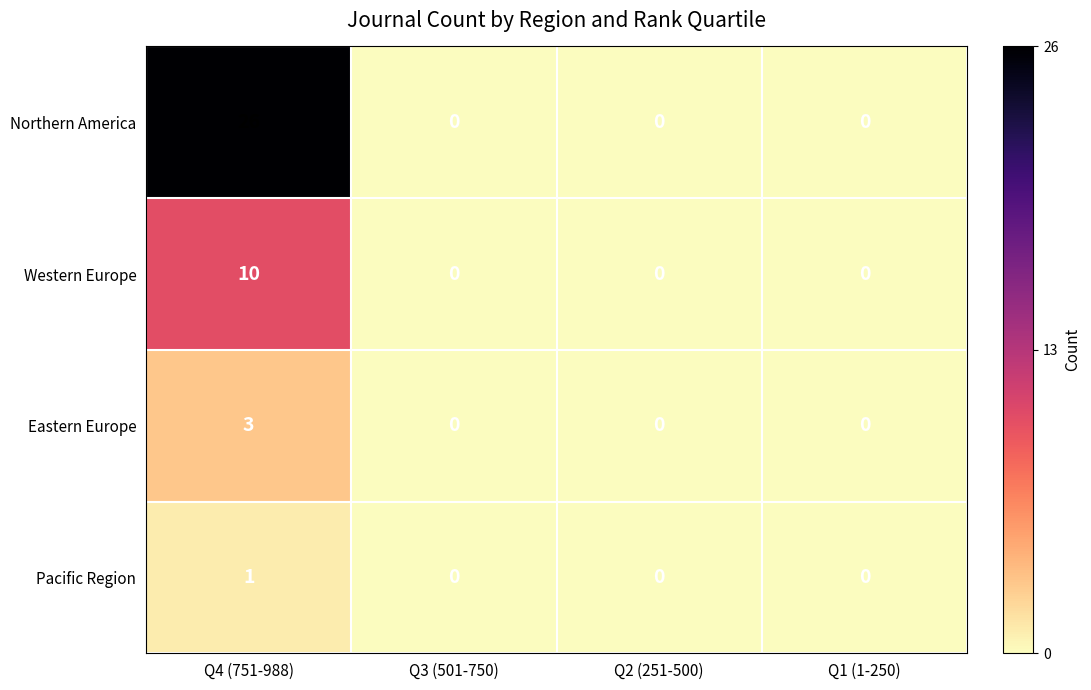

Is it true that Northern America equals 0 at Q3 (501-750)?

True